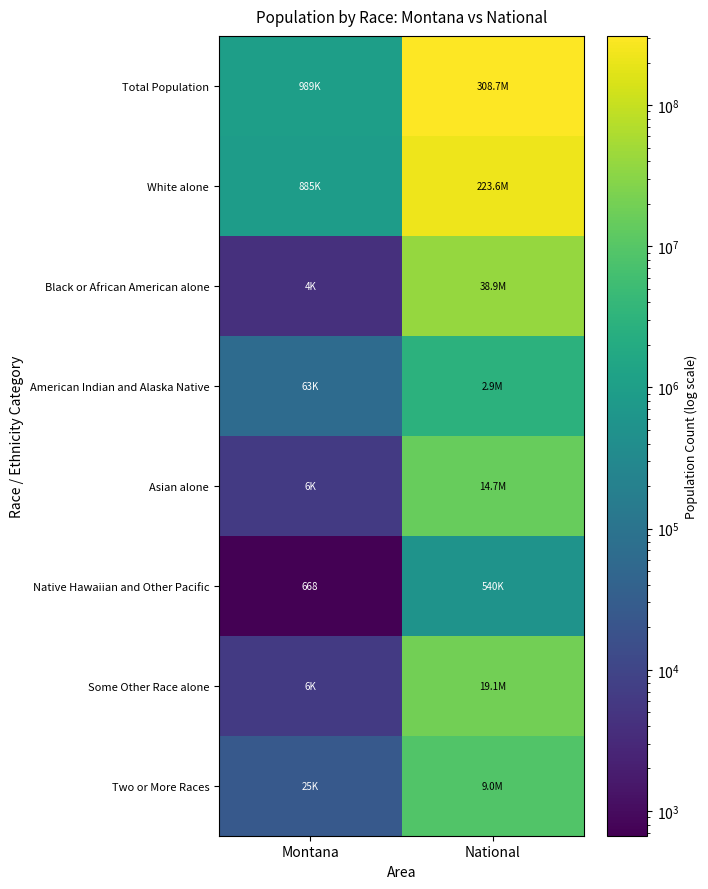

What value does the American Indian and Alaska Native series have at National, to the nearest 50?

2932250